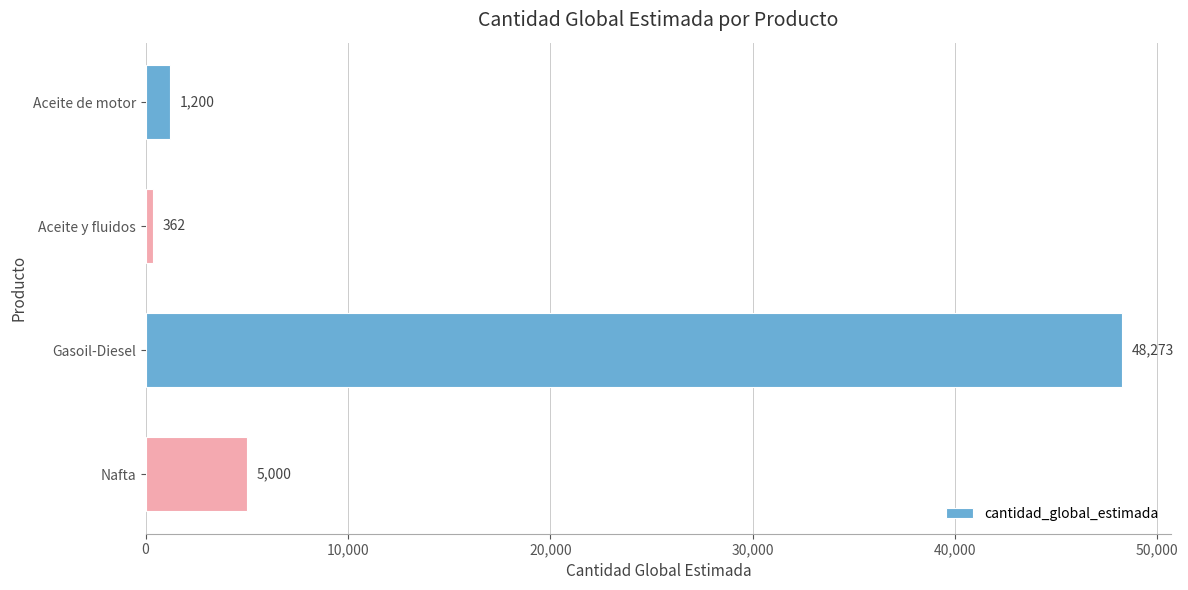

What is the change in value from Aceite y fluidos to Gasoil-Diesel?

+47911